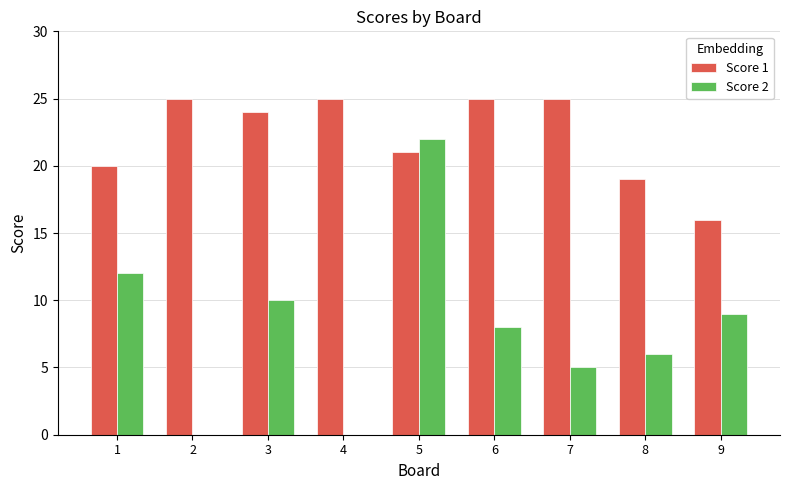

How many distinct data groups are displayed?

2